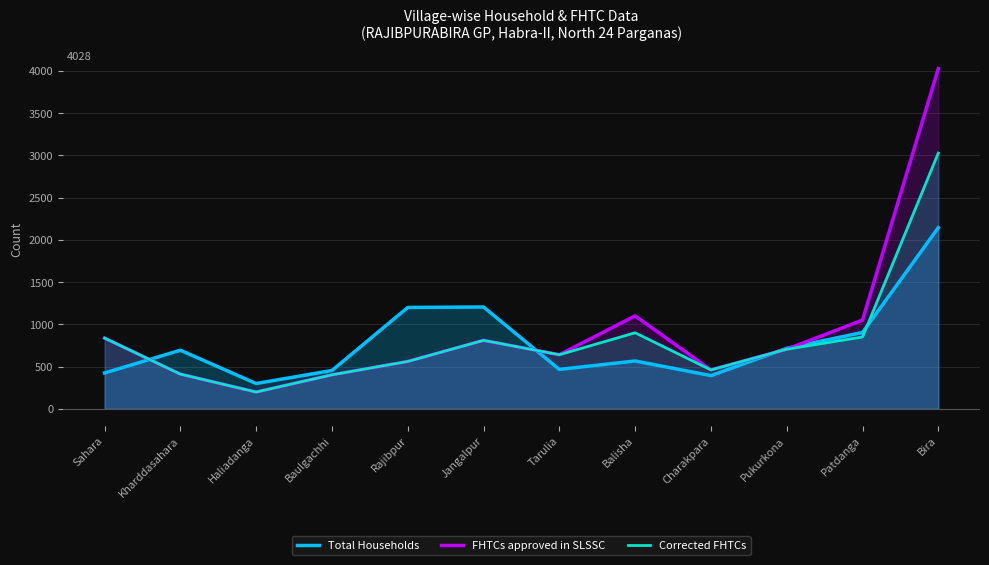

In Total Households, how many points are higher than both neighbors (excluding endpoints)?

3